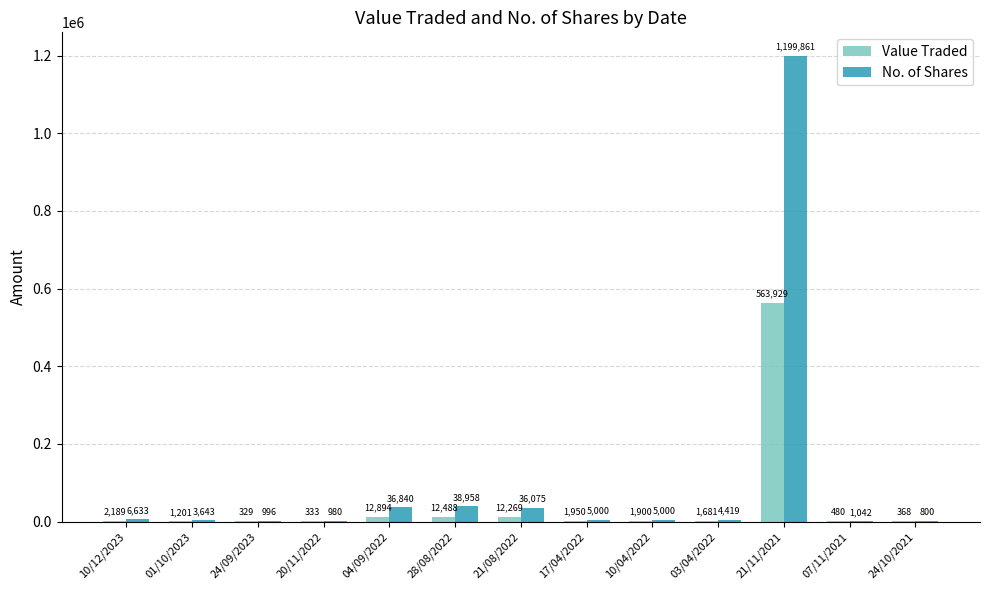

Is it true that No. of Shares equals 1199861 at 21/11/2021?

True